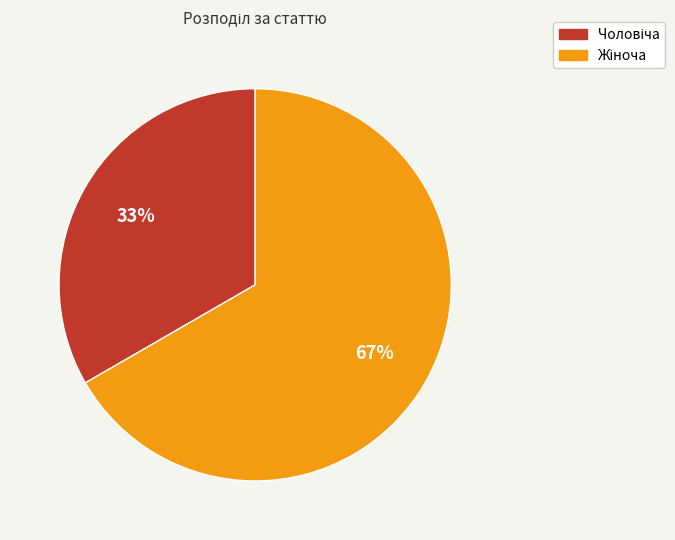

Does any single category account for the majority?

Yes